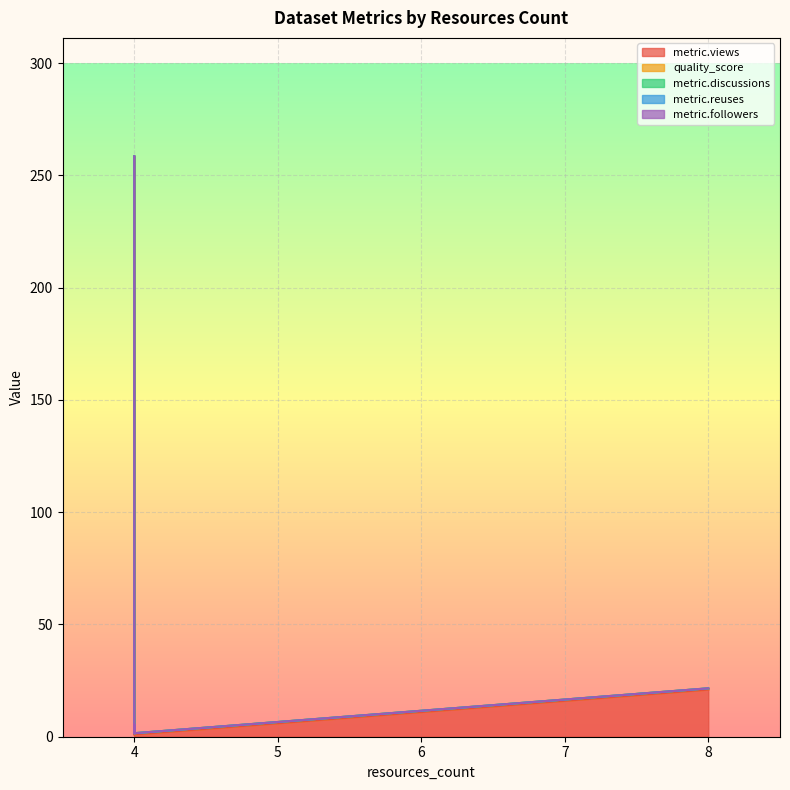

True or false: quality_score and metric.views cross at least once.

False